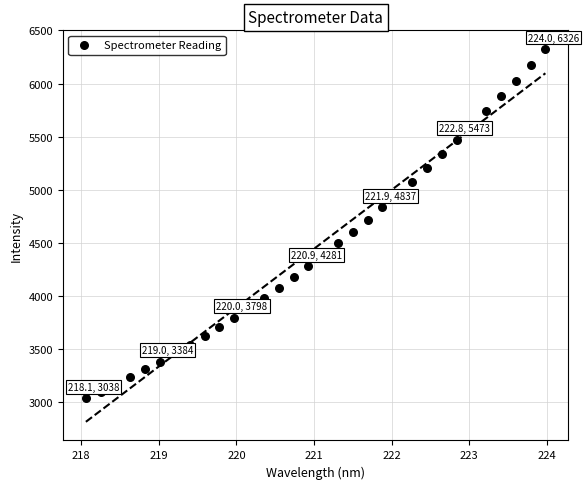

What is the range of Y values (max minus min)?

3288.3